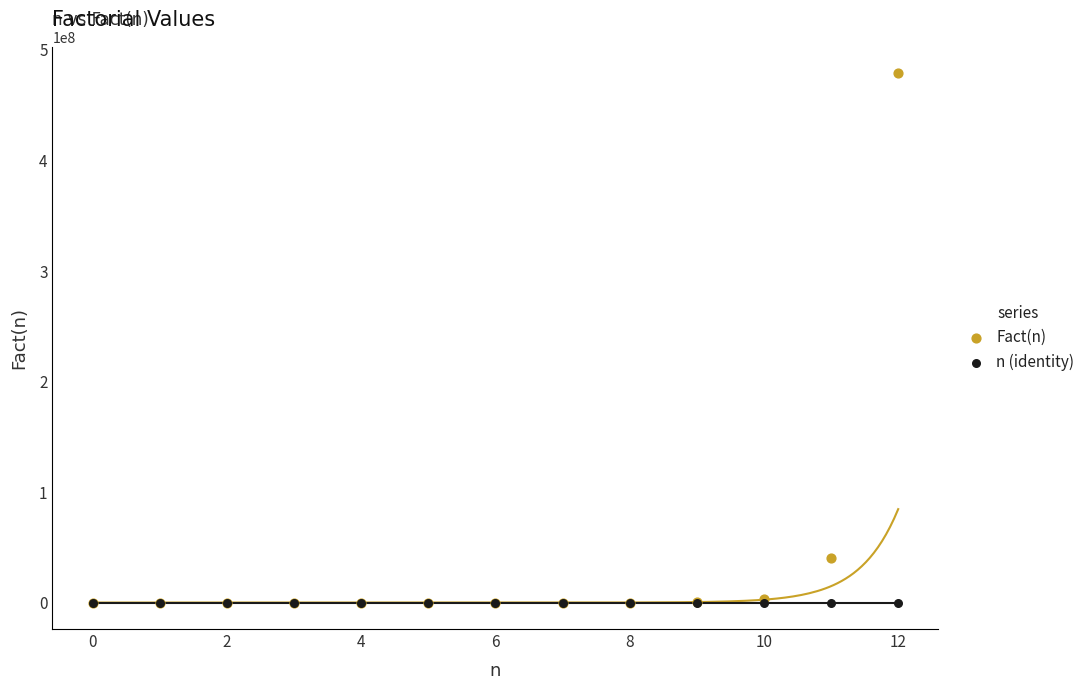

In the Fact(n) series, what Y value is closest to 239500800?

39916800